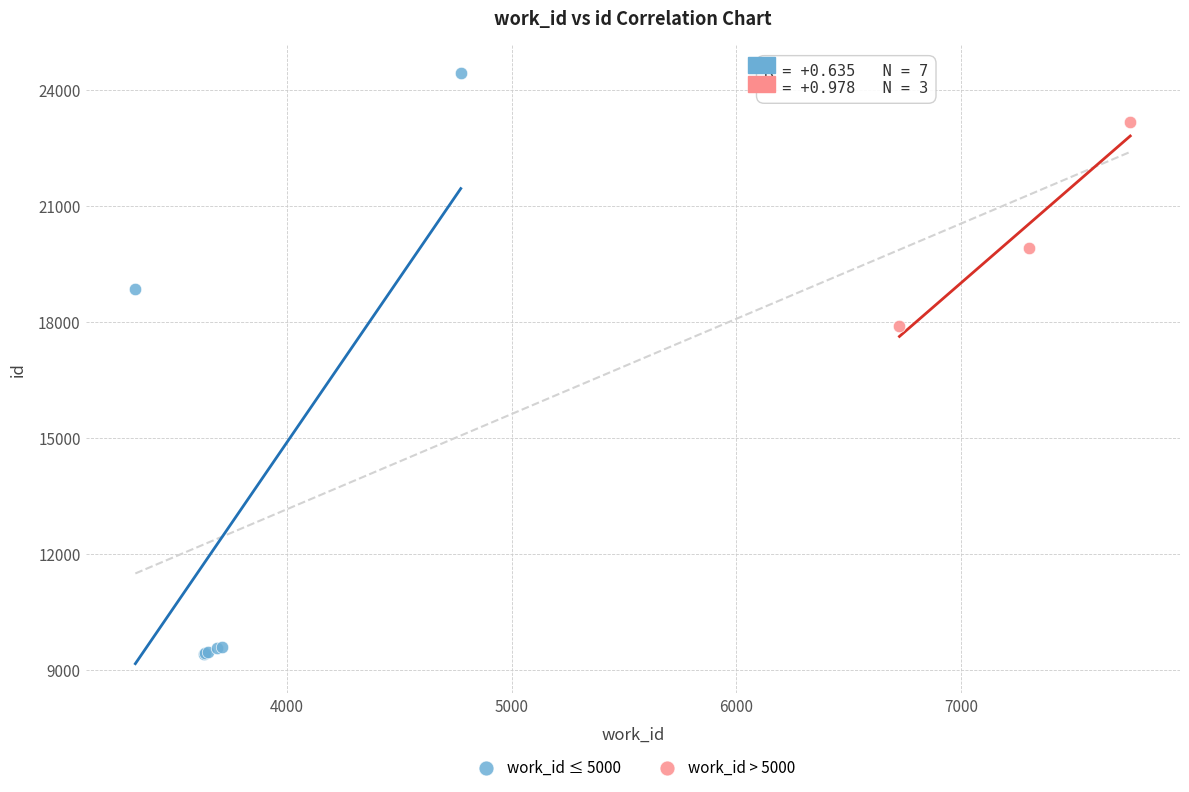

Which series contains the lowest Y value?

work_id ≤ 5000